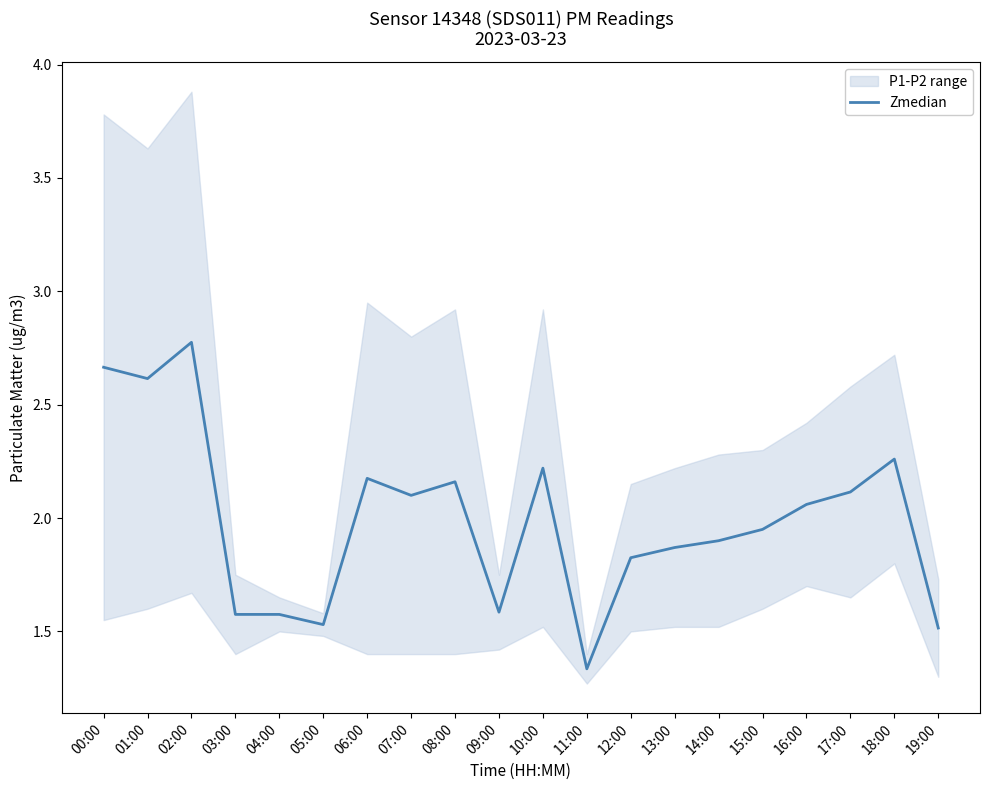

What is the difference between the values at 07:00 and 19:00?

0.6